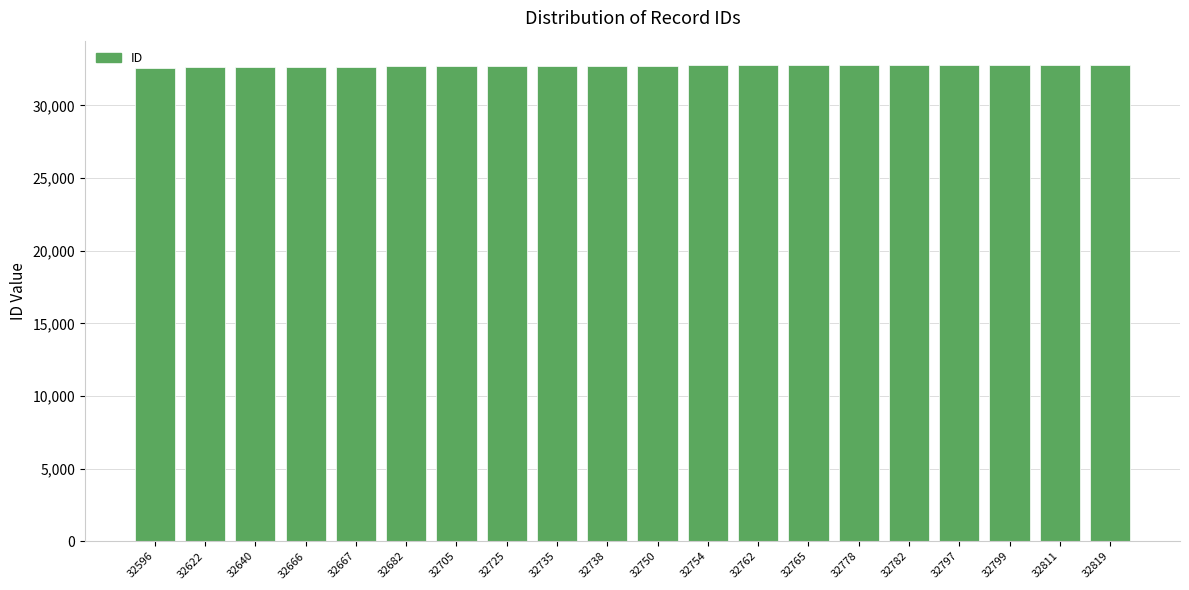

What is the average value?

32730